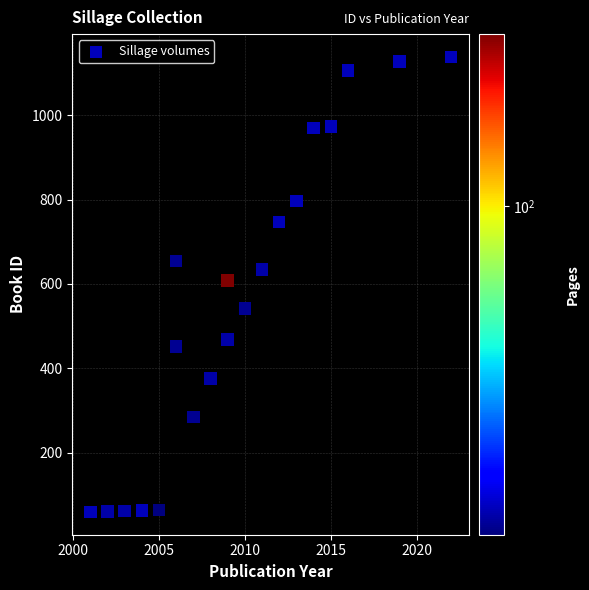

What is the range of Y values (max minus min)?

1080